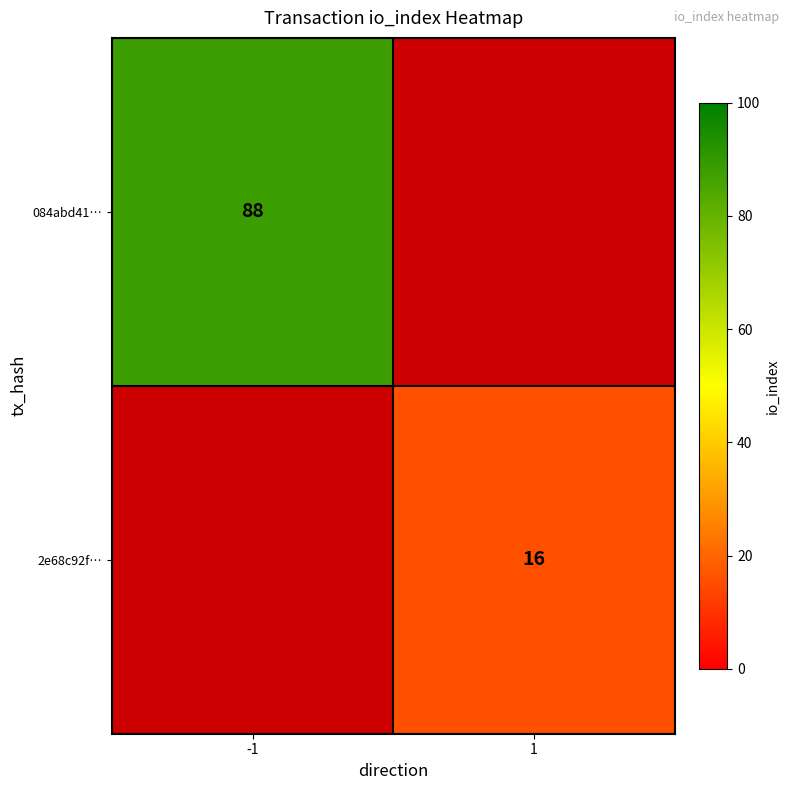

What is the difference between the highest and lowest values at 1?

16